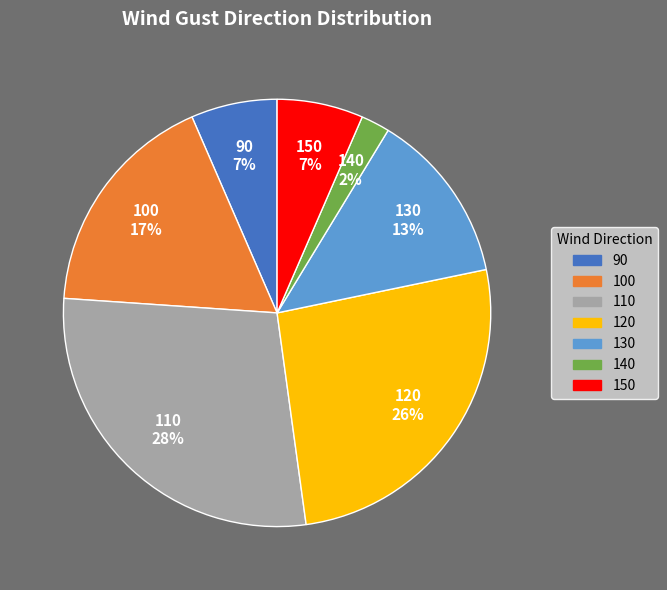

To the nearest percent, what is the difference between the largest and smallest slice percentages?

26%